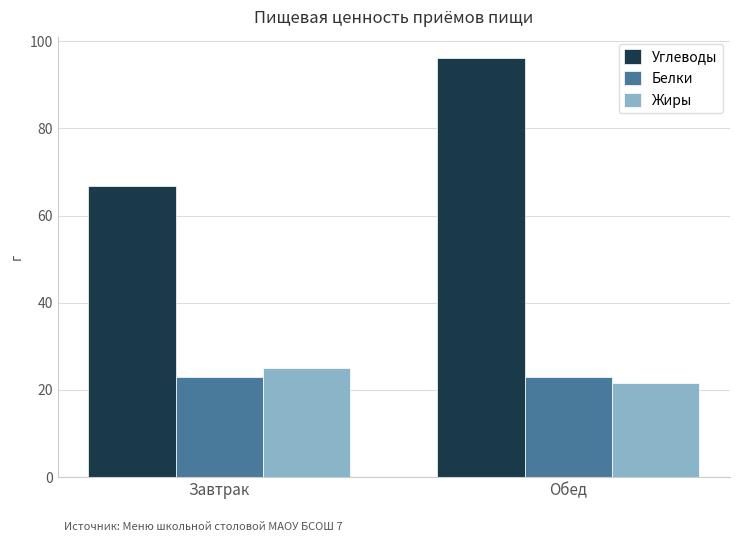

Between Завтрак and Обед, which series saw the biggest shift?

Углеводы